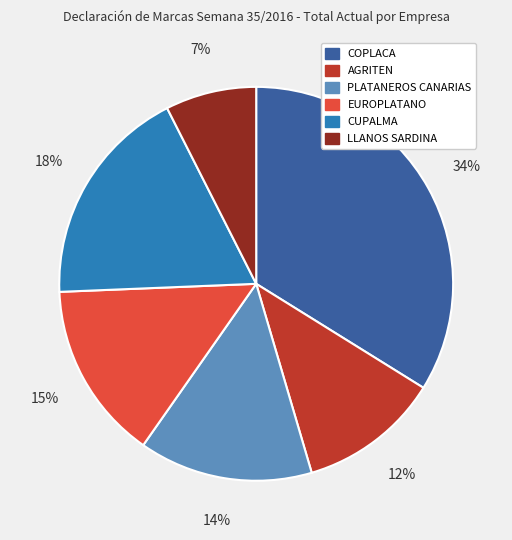

Does any single category account for the majority?

No